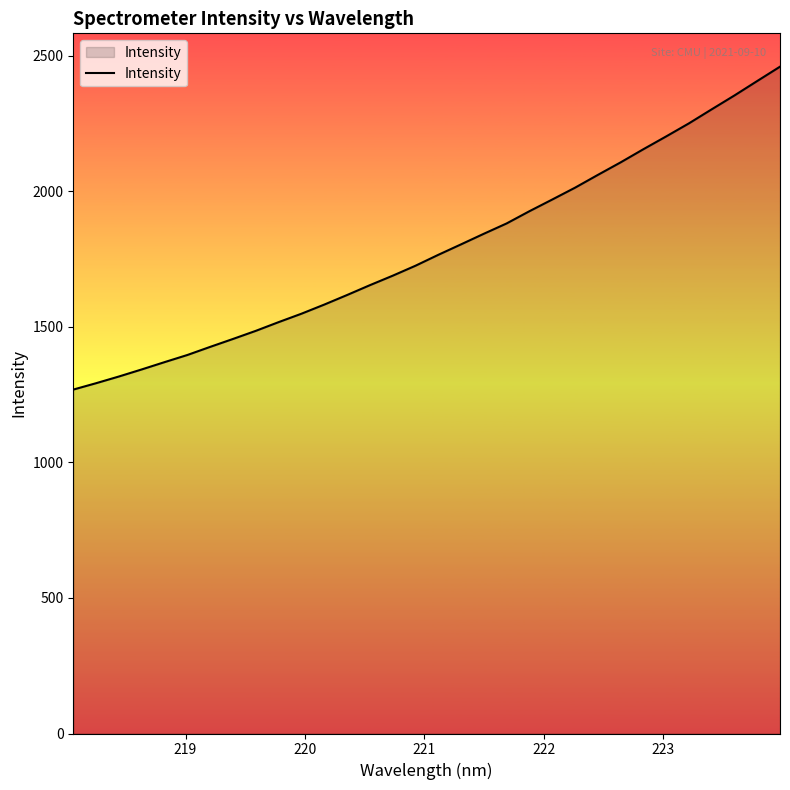

What is the greatest value displayed?

2459.8